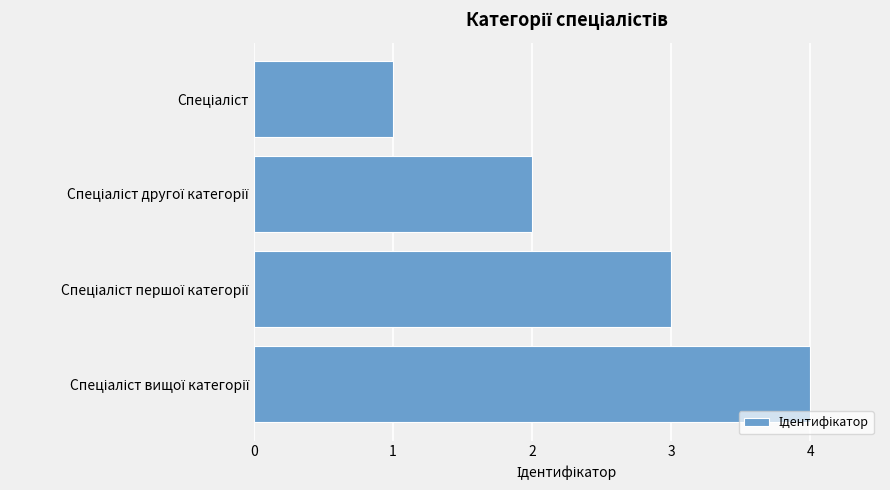

What is the maximum value shown in the chart?

4